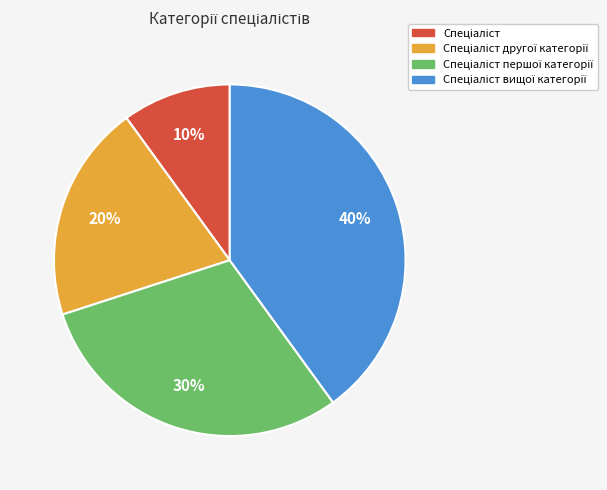

How many slices are in this pie chart?

4